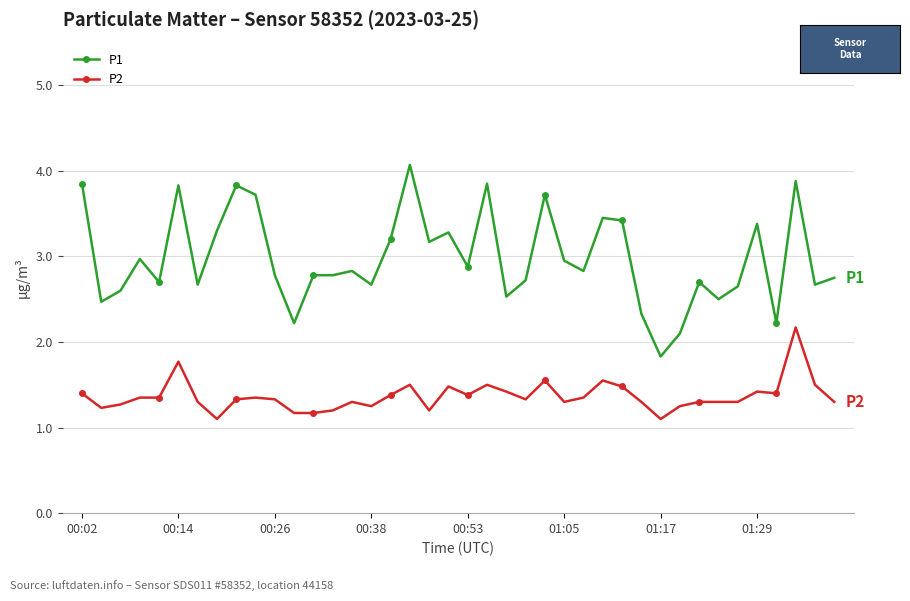

What is the lowest value of the P2 series?

1.1